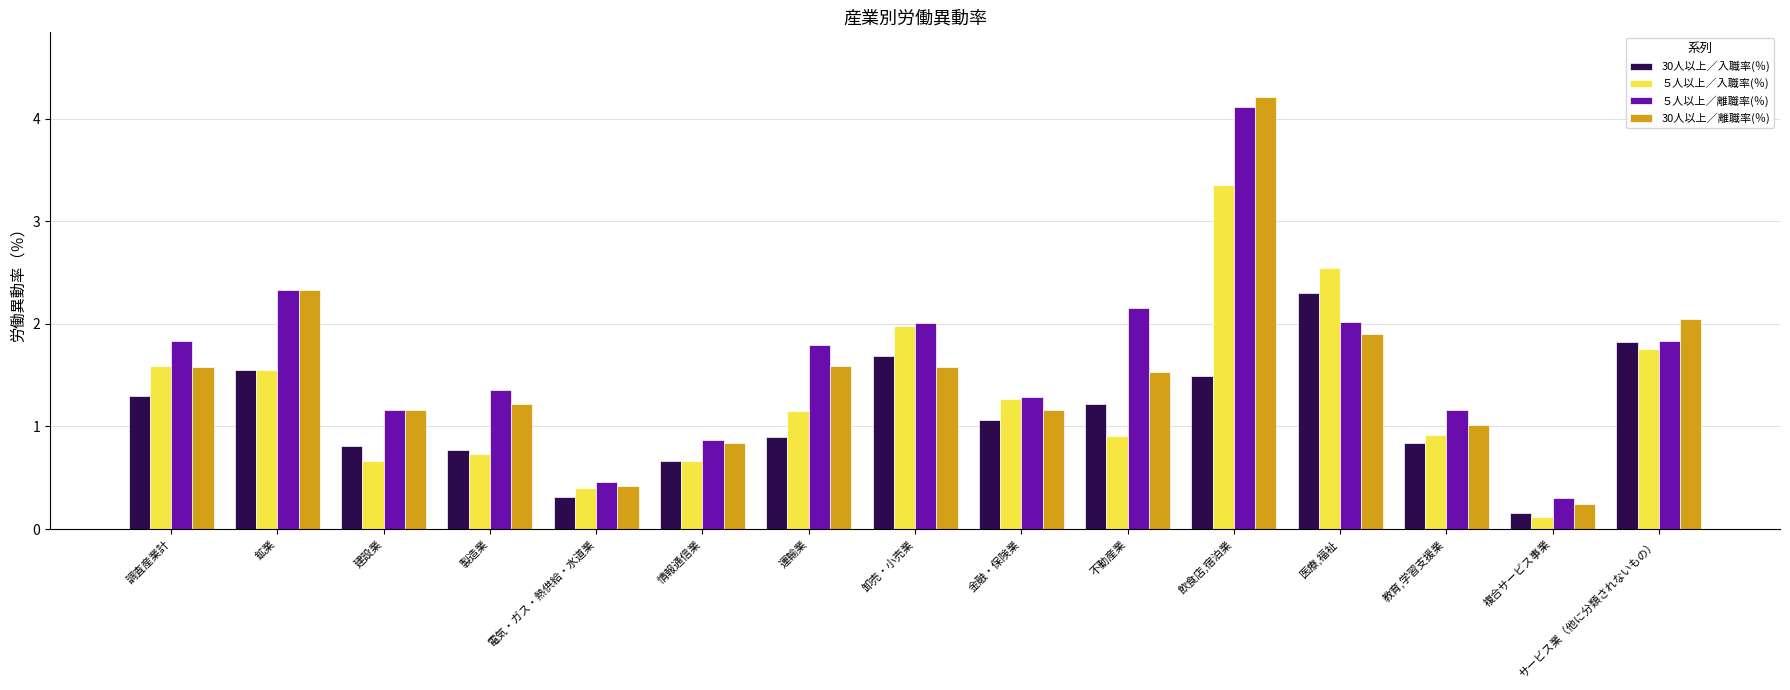

Which category has the highest value in the 30人以上／入職率(％) series?

医療,福祉